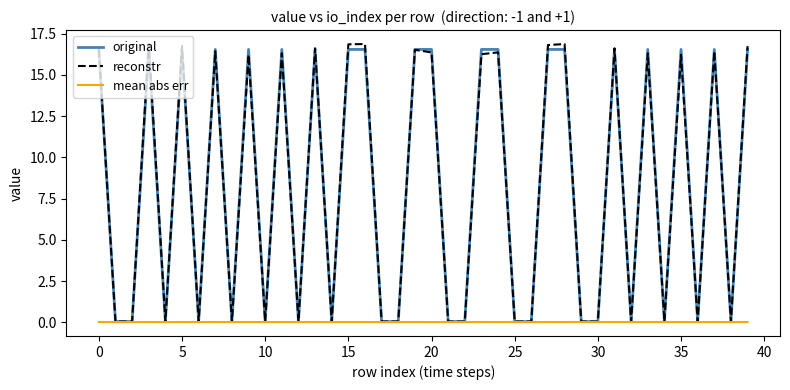

Which series has the largest range (max minus min)?

reconstr